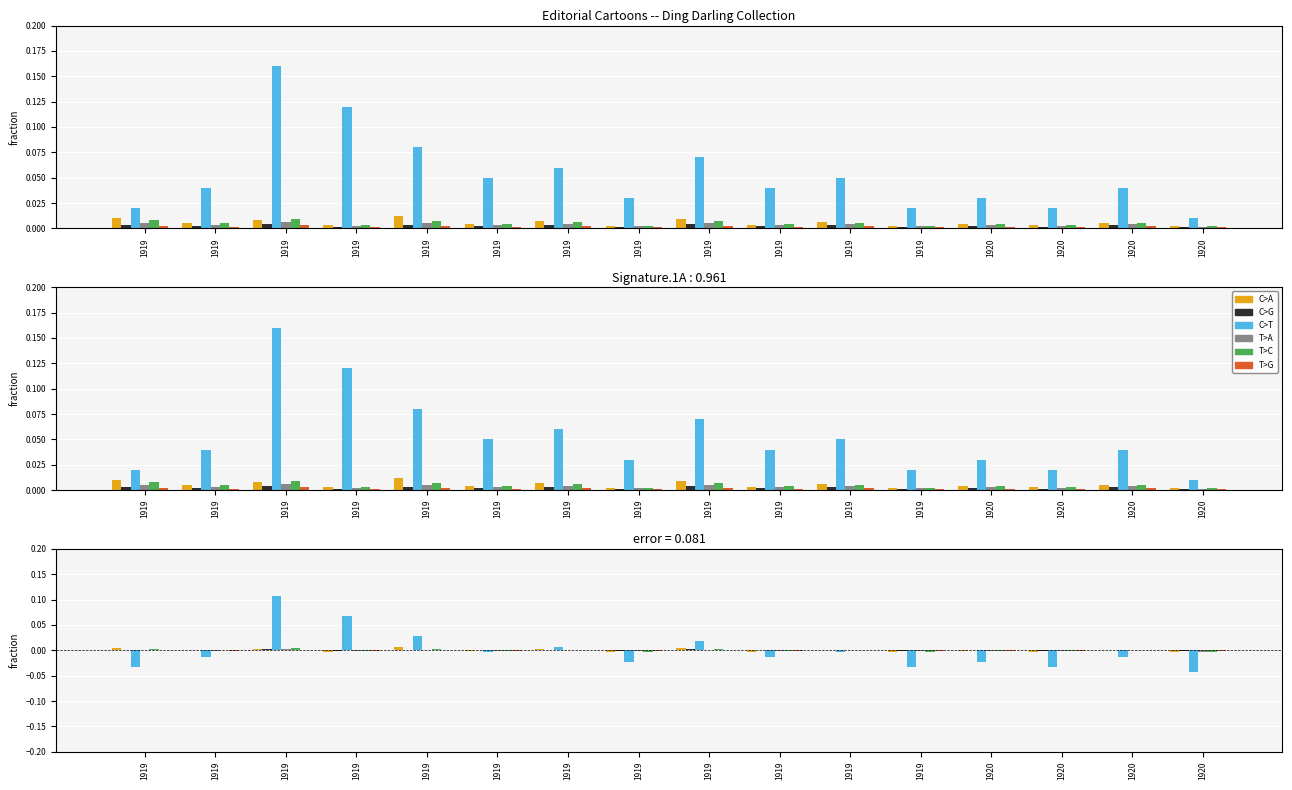

At which category does the chart reach its minimum across all series?

1920